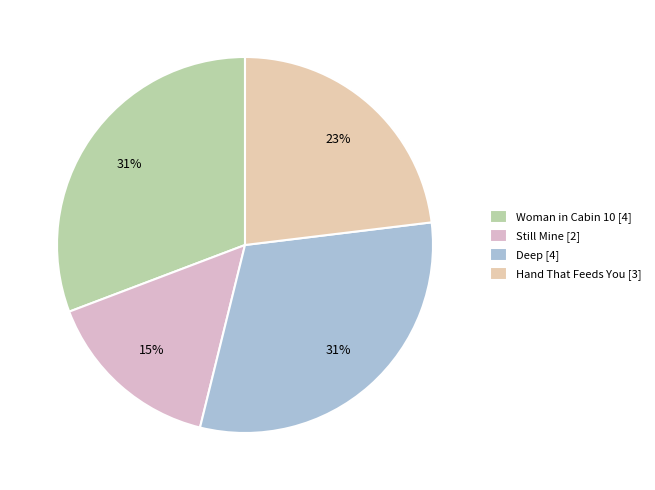

What is the smallest slice in the pie chart?

Still Mine